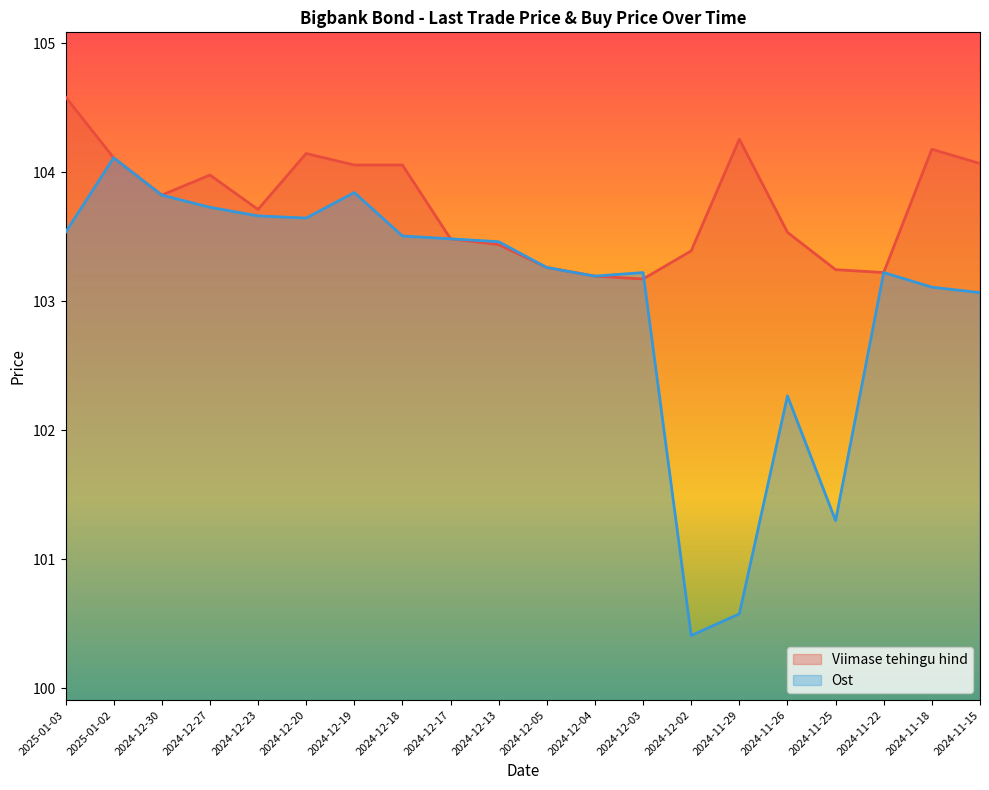

Between 2024-12-17 and 2024-12-19, which is larger?

2024-12-19